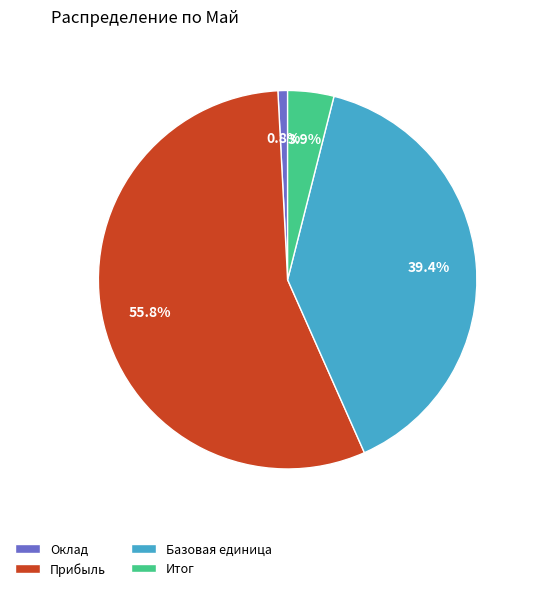

Is it true that Прибыль is 68% of the pie?

False